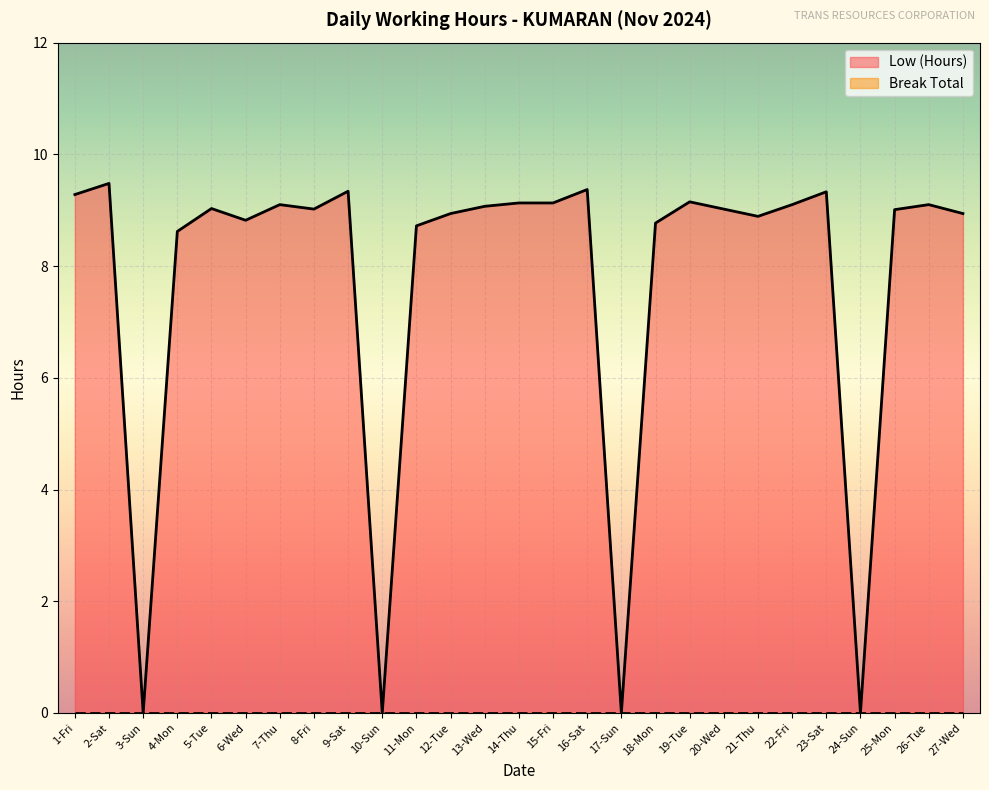

How many interior local peaks (higher than both neighbors) does the data have?

8